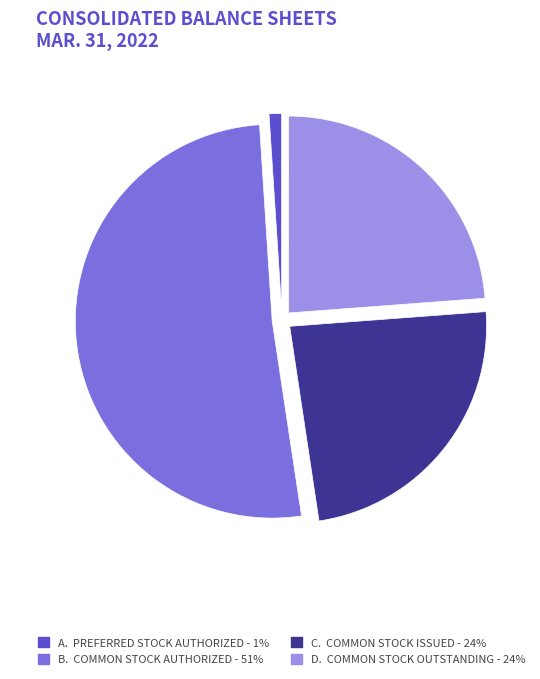

How many slices are in this pie chart?

4